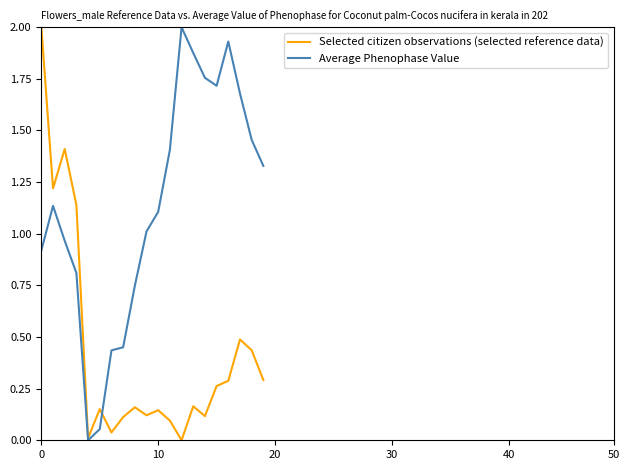

What is the difference between the maximum and minimum values in the Average Phenophase Value series?

2.0